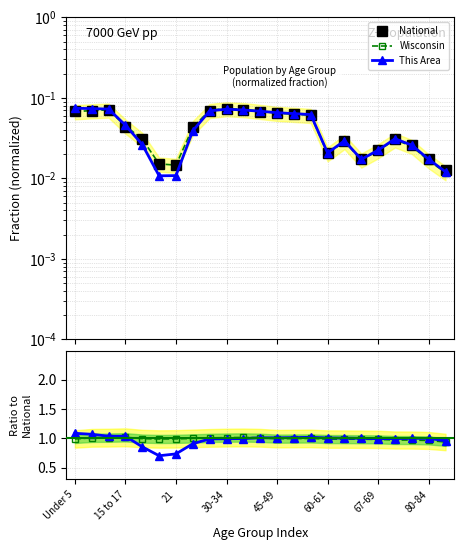

What is the sum of the Wisconsin values at 9 and 11?

2.0